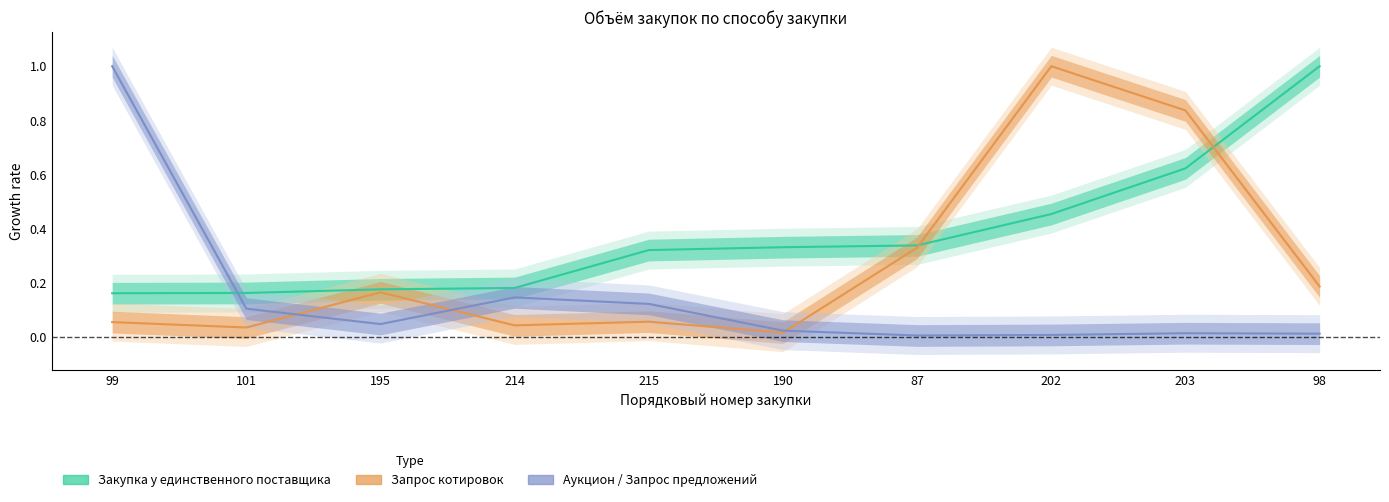

How many intersections are there between Закупка у единственного поставщика and Аукцион / Запрос предложений?

1